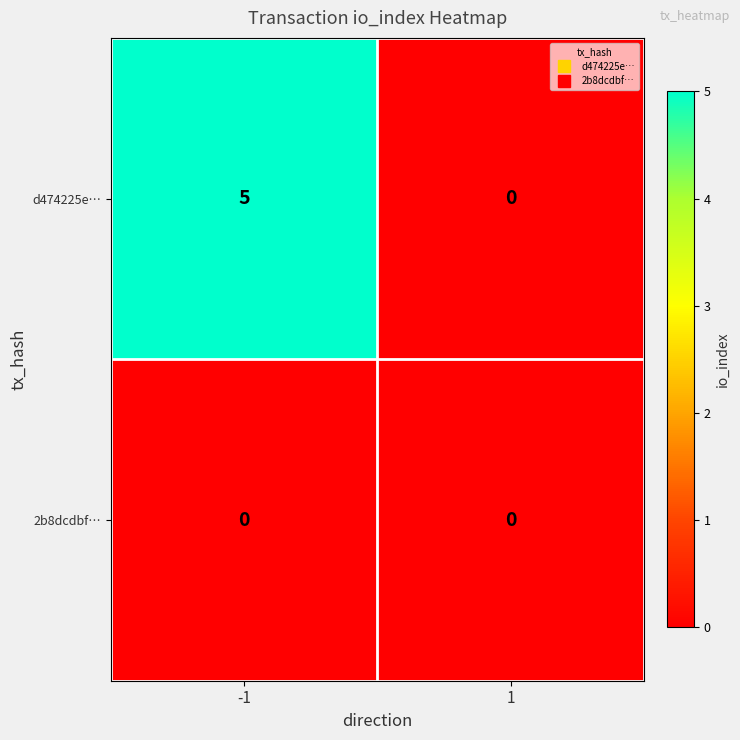

List the series in order of their peak value, highest first.

d474225e…, 2b8dcdbf…